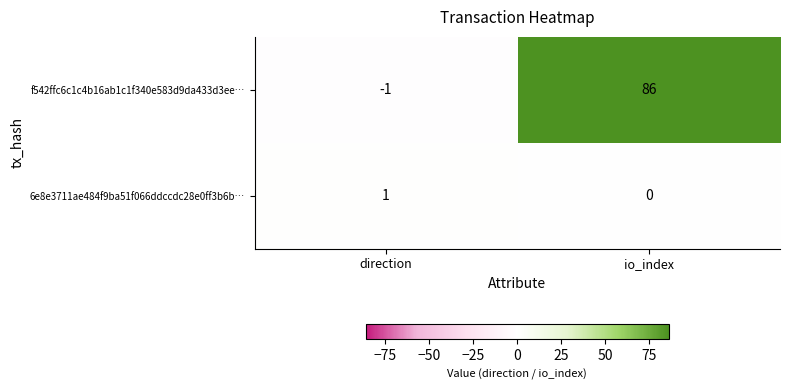

Reading right to left, extract all data points from this chart.

f542ffc6c1c4b16ab1c1f340e583d9da433d3ee…: io_index=86	direction=-1
6e8e3711ae484f9ba51f066ddccdc28e0ff3b6b…: io_index=0	direction=1